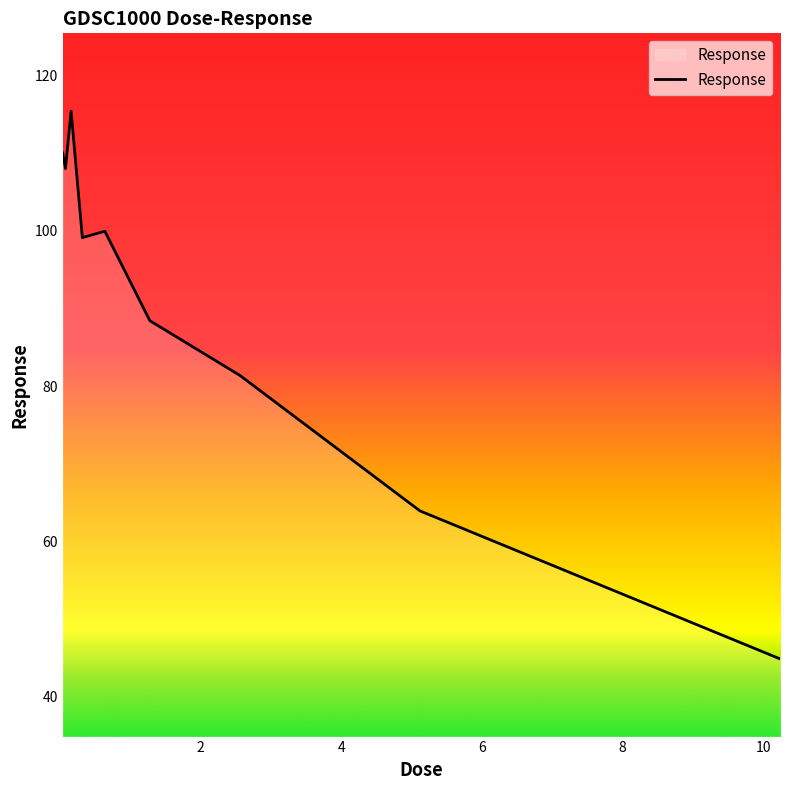

What is the greatest value displayed?

115.4